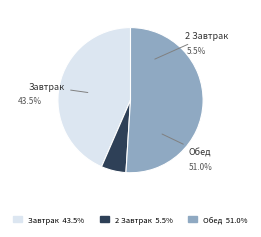

True or false: Завтрак accounts for 29% of the total.

False